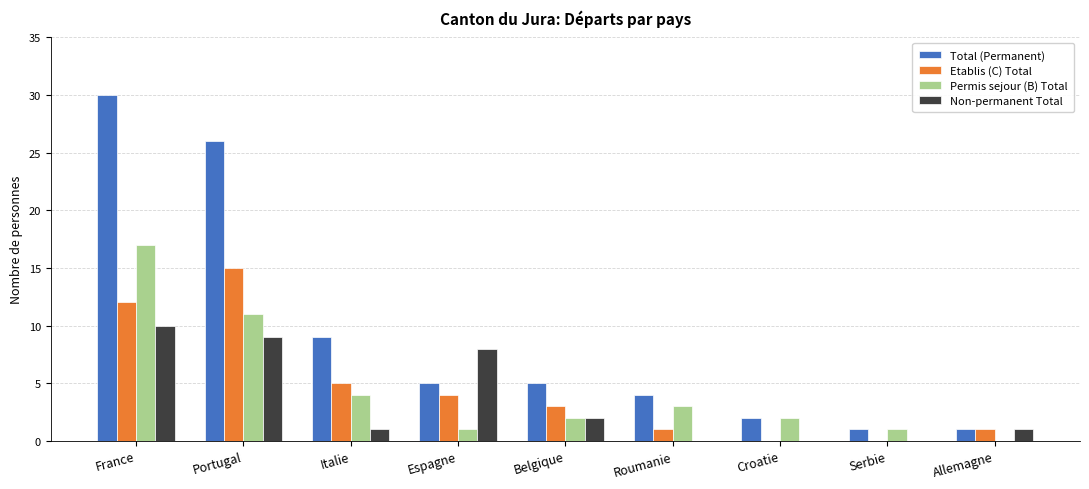

The Non-permanent Total series shows 9 at Portugal. True or false?

True